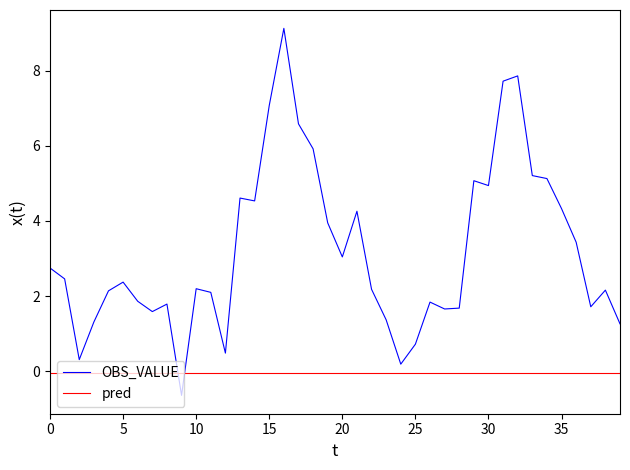

How many times do OBS_VALUE and pred cross each other?

2